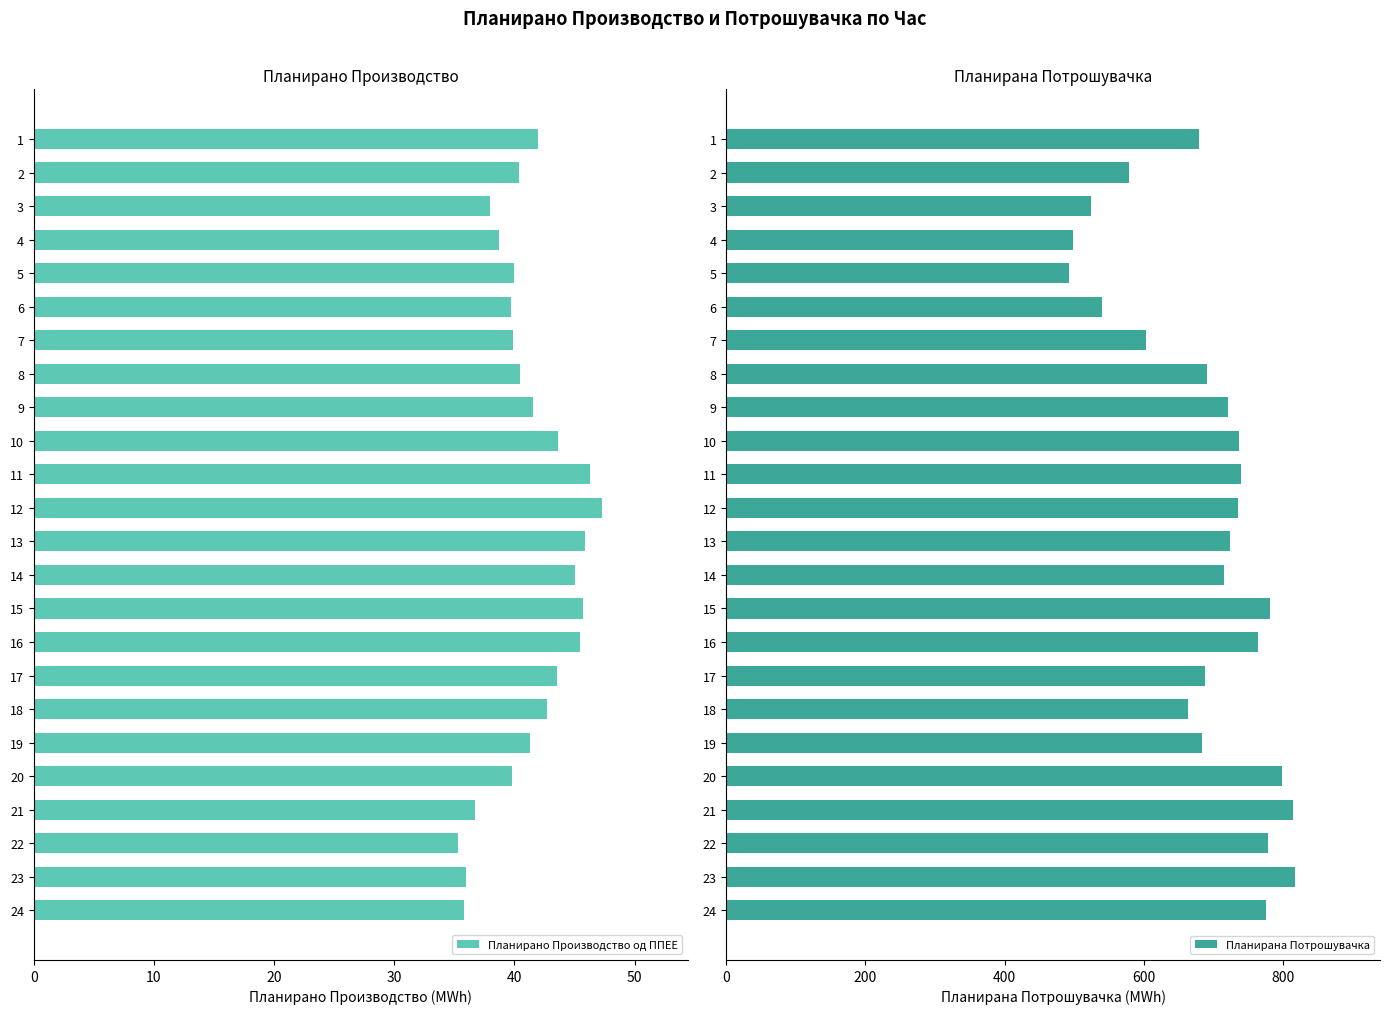

The Планирана Потрошувачка series shows 498.9 at 4. True or false?

True